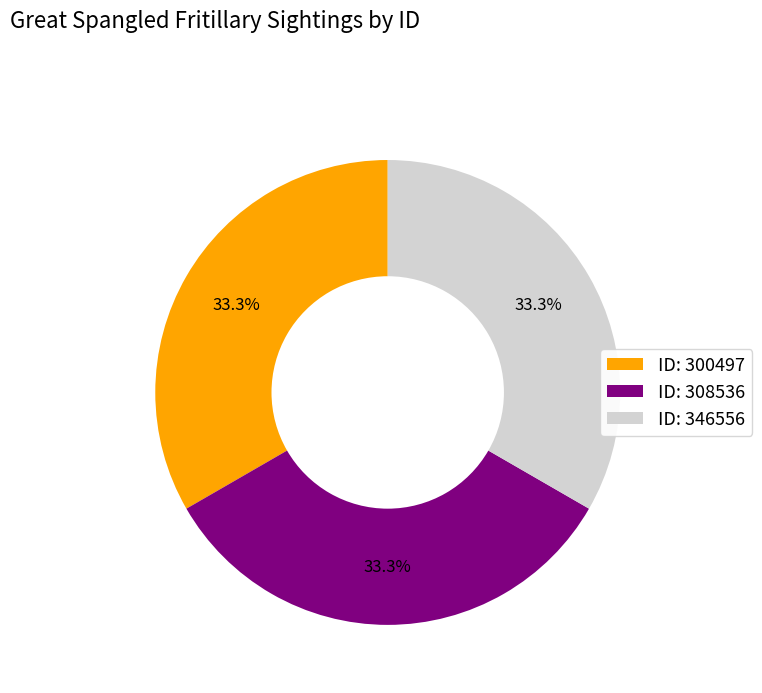

Is there a majority slice in this chart?

No